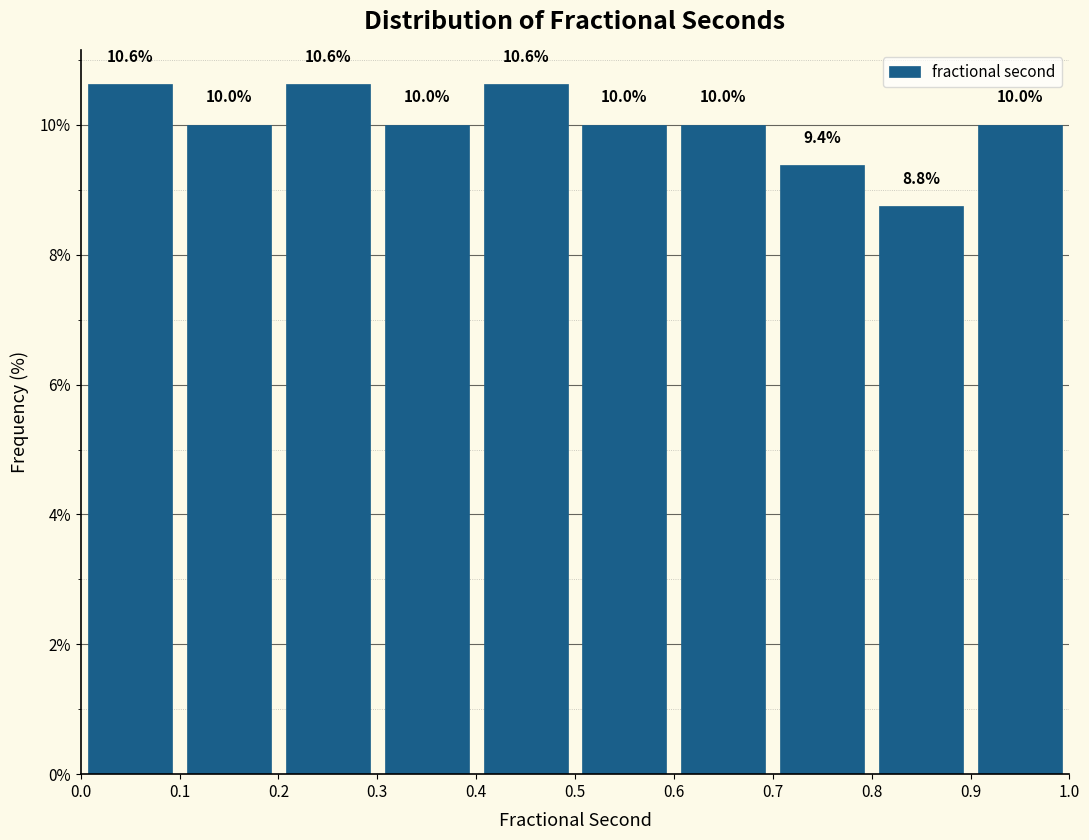

How tall is the bar that spans 0.6 to 0.7 on the x-axis?

10.0